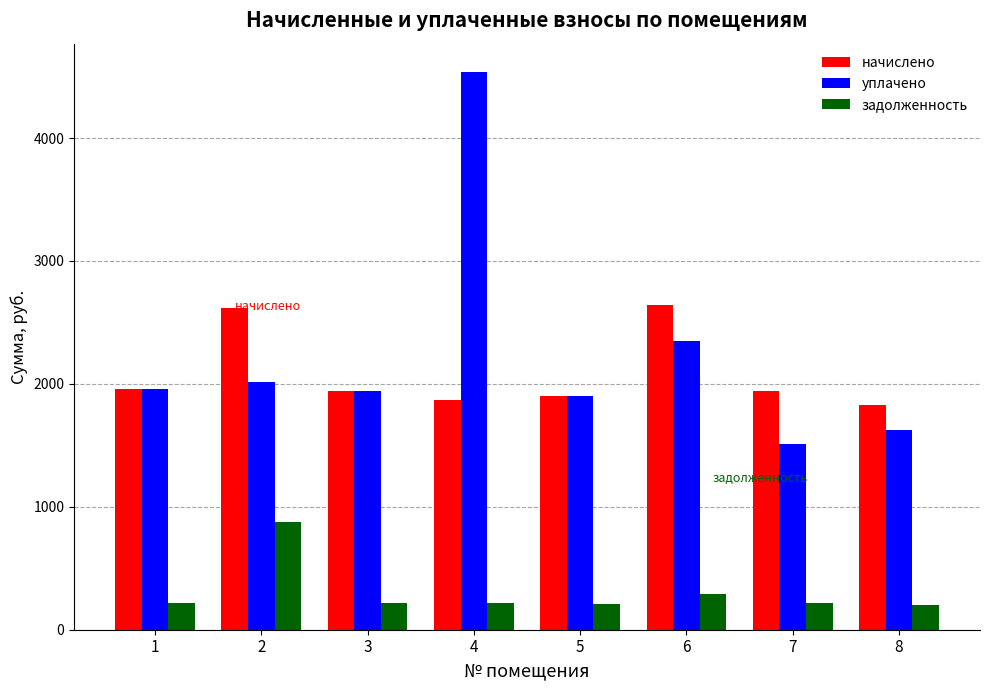

What is the difference between the maximum and minimum values in the задолженность series?

674.9